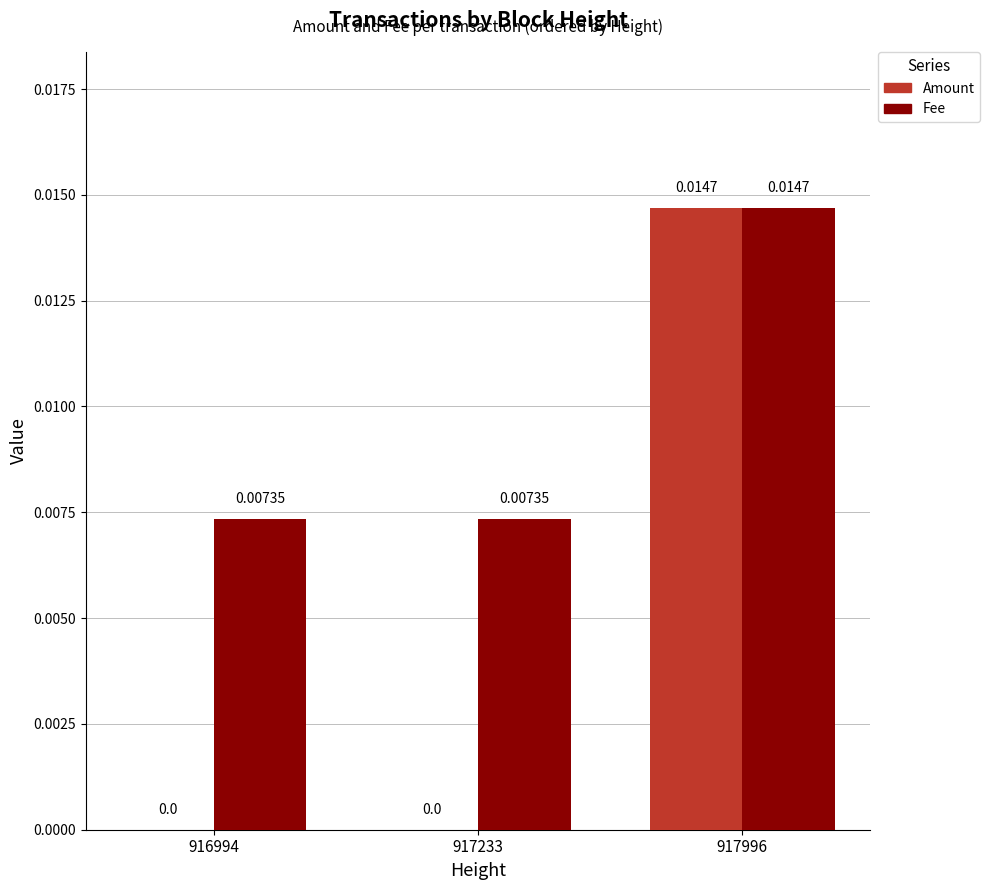

Which series has the largest total across all categories?

Fee